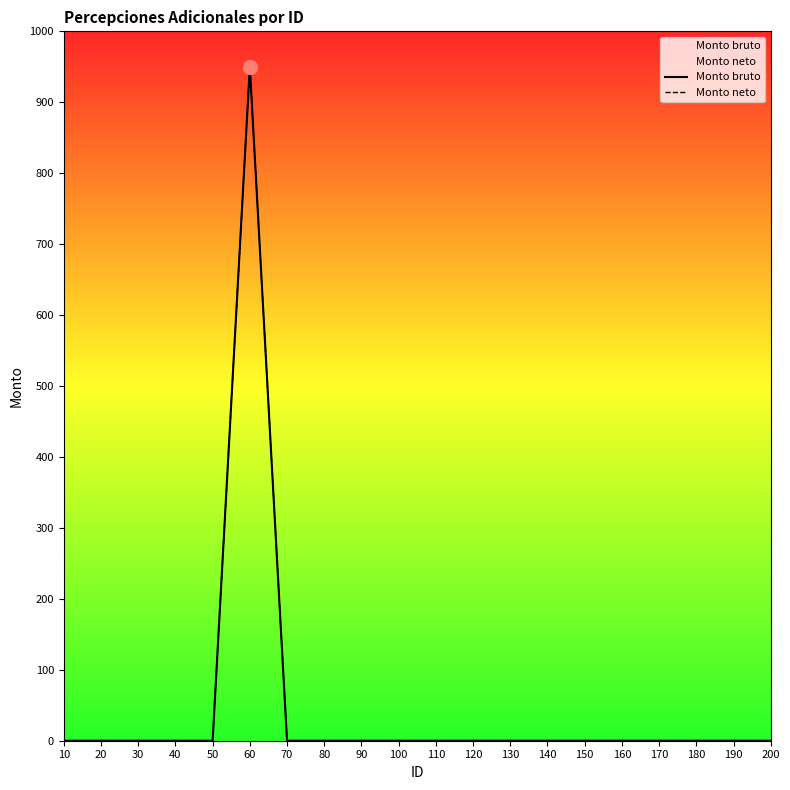

How many data points in Monto neto are above 0?

1